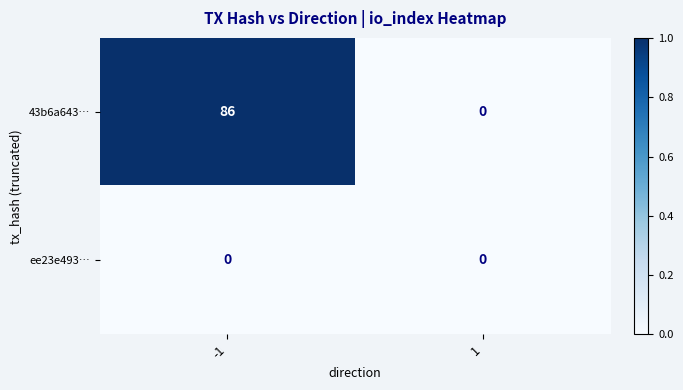

Reading right to left, list all the values displayed in this chart.

43b6a643…: 0	86
ee23e493…: 0	0